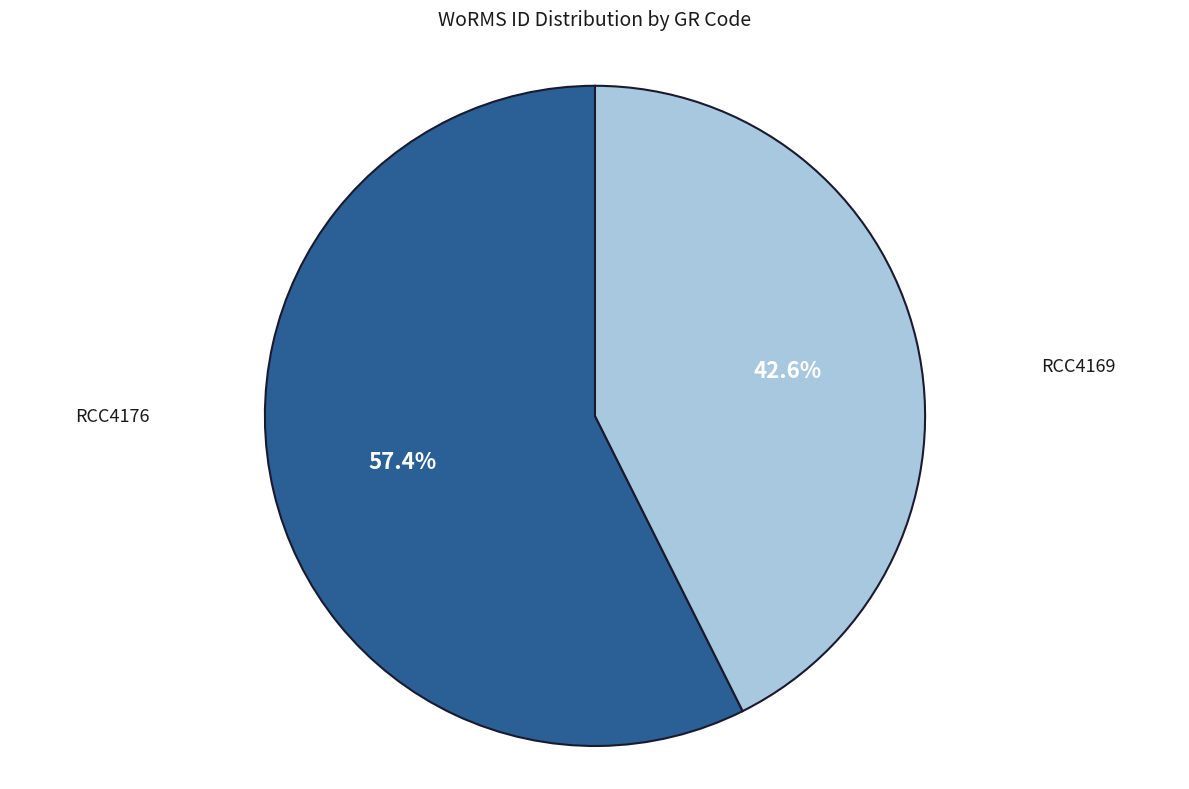

Does any single category account for the majority?

Yes